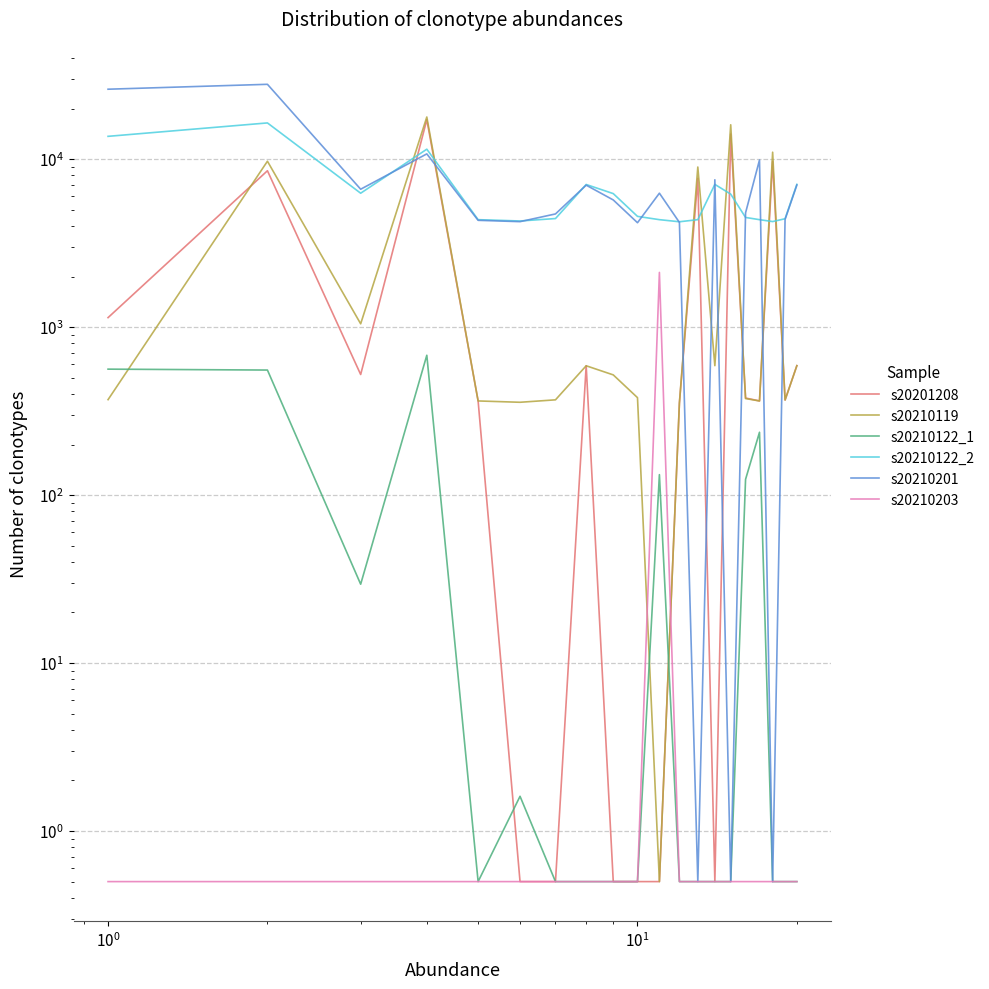

The s20210203 series shows 0.5 at $\mathdefault{10^{0}}$. True or false?

True